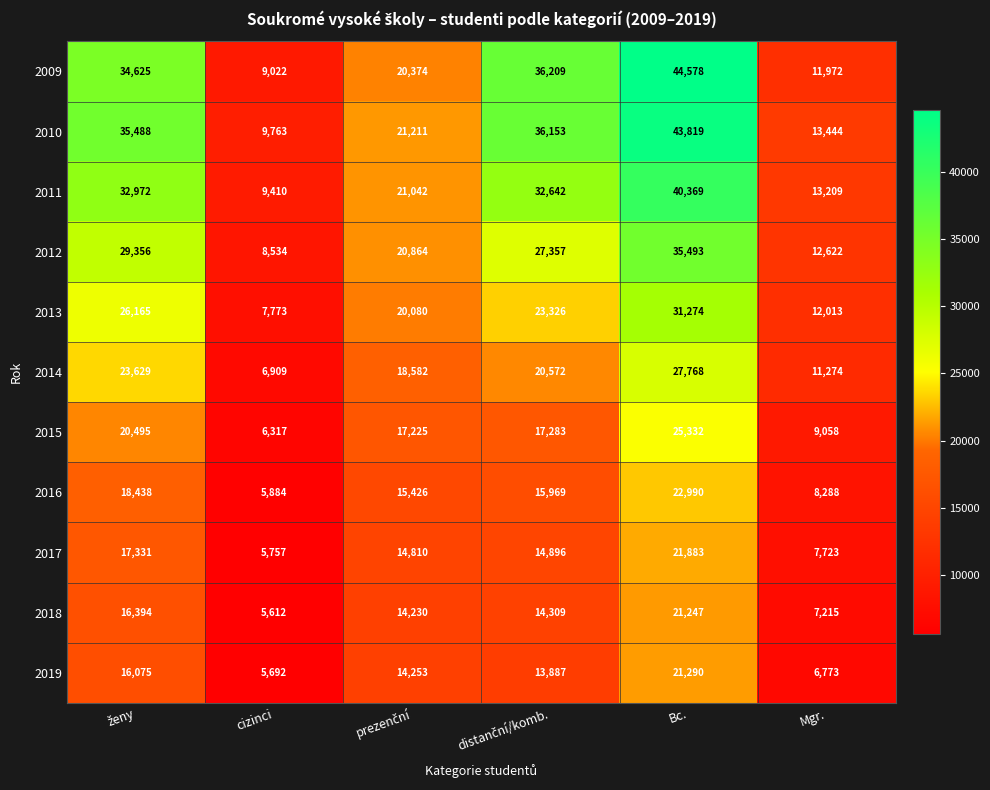

How many 2013 values are between 12013 and 26165?

4